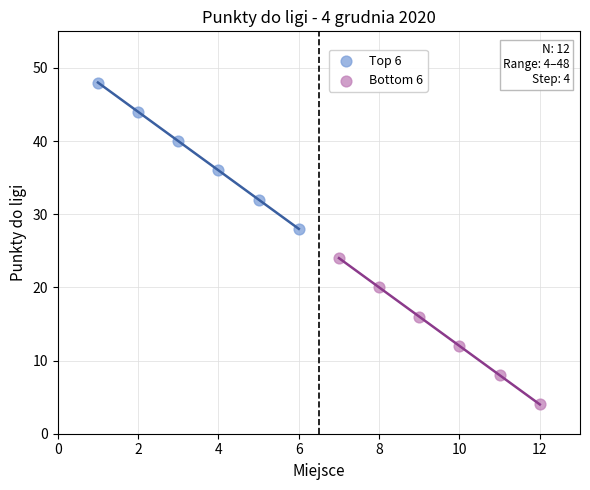

Which series reaches the minimum Y coordinate?

Bottom 6